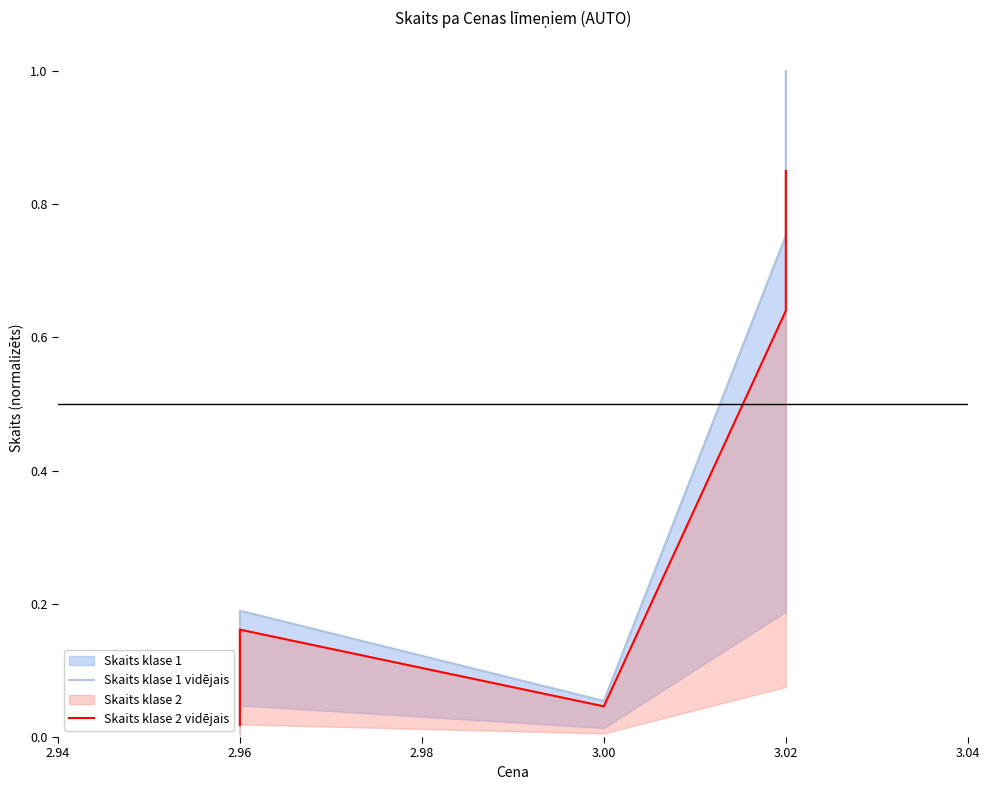

What is the sum of all Skaits klase 1 vidējais values?

2.0